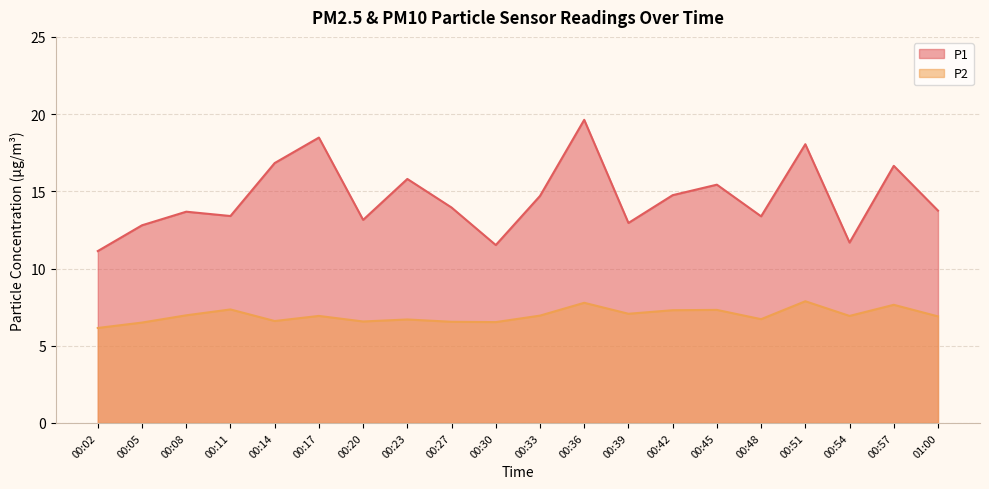

What is the maximum value for P2?

7.9